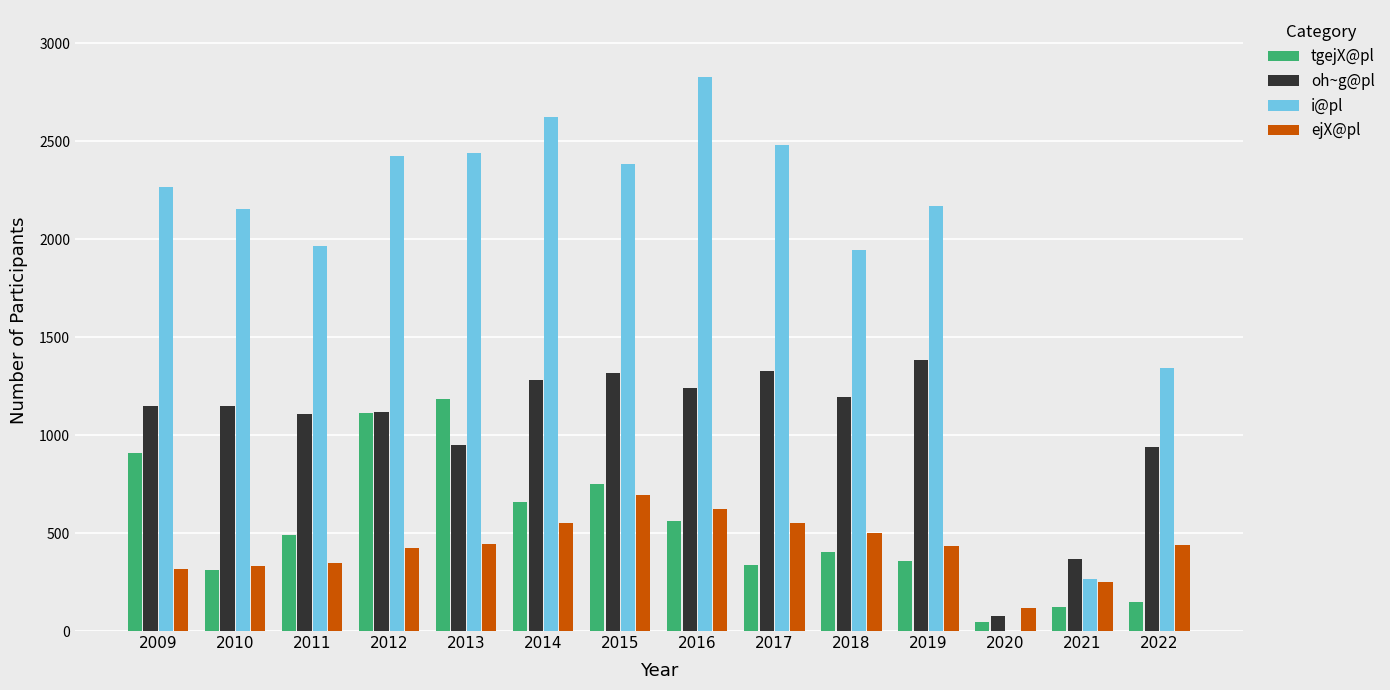

Which series has the largest total across all categories?

i@pl